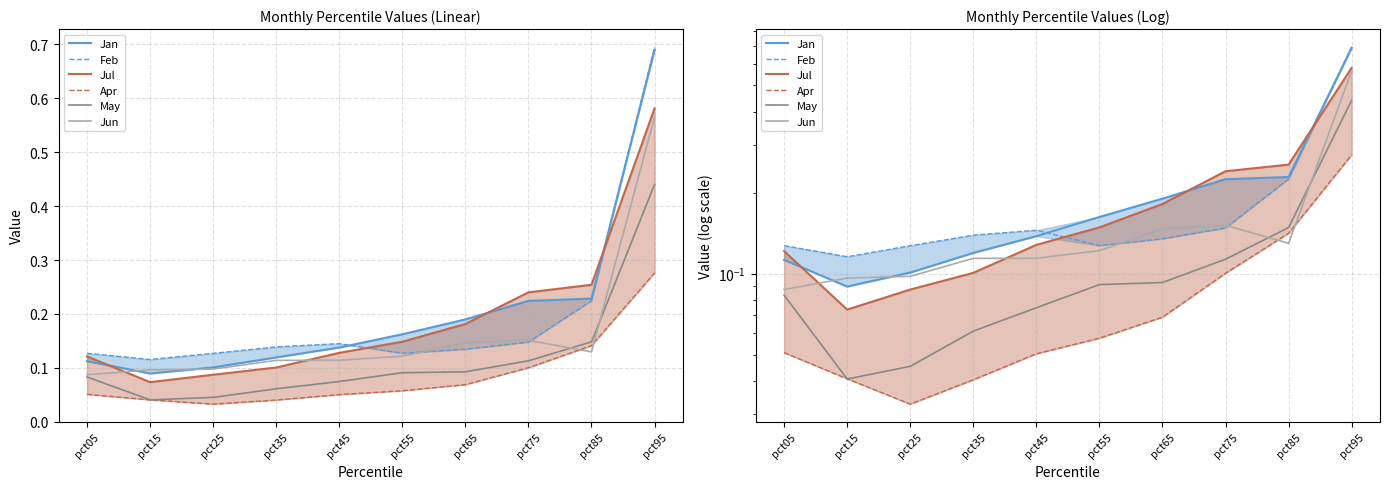

How many lines are shown in the chart?

6